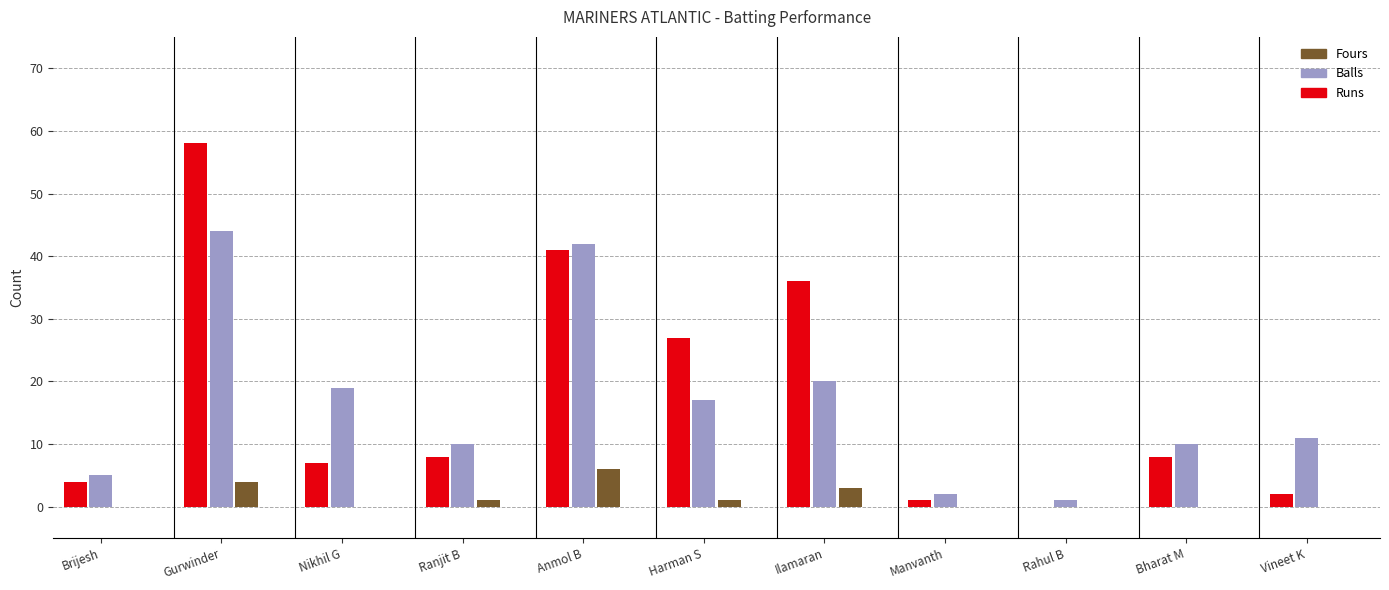

Where does the Runs series first go above 8?

1